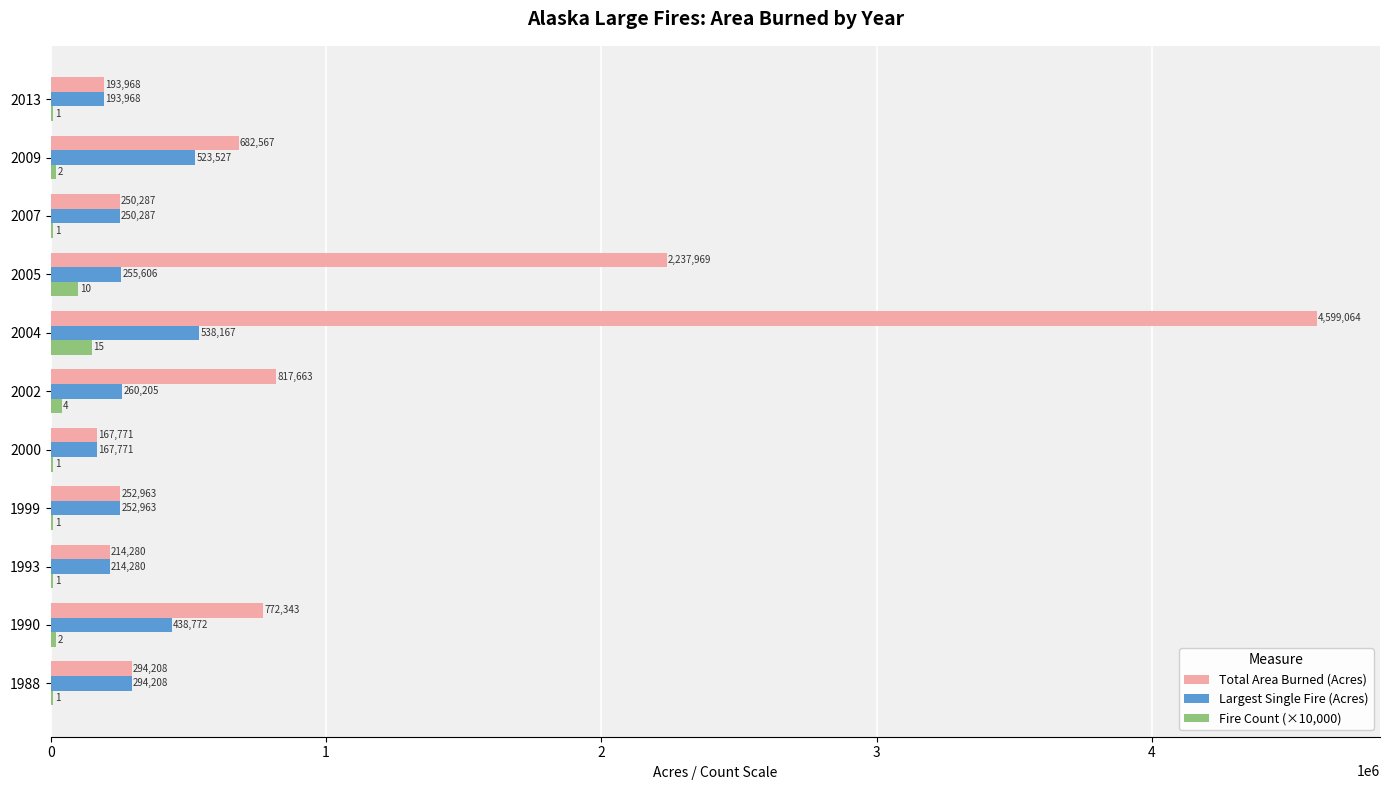

Which series has the largest total across all categories?

Total Area Burned (Acres)